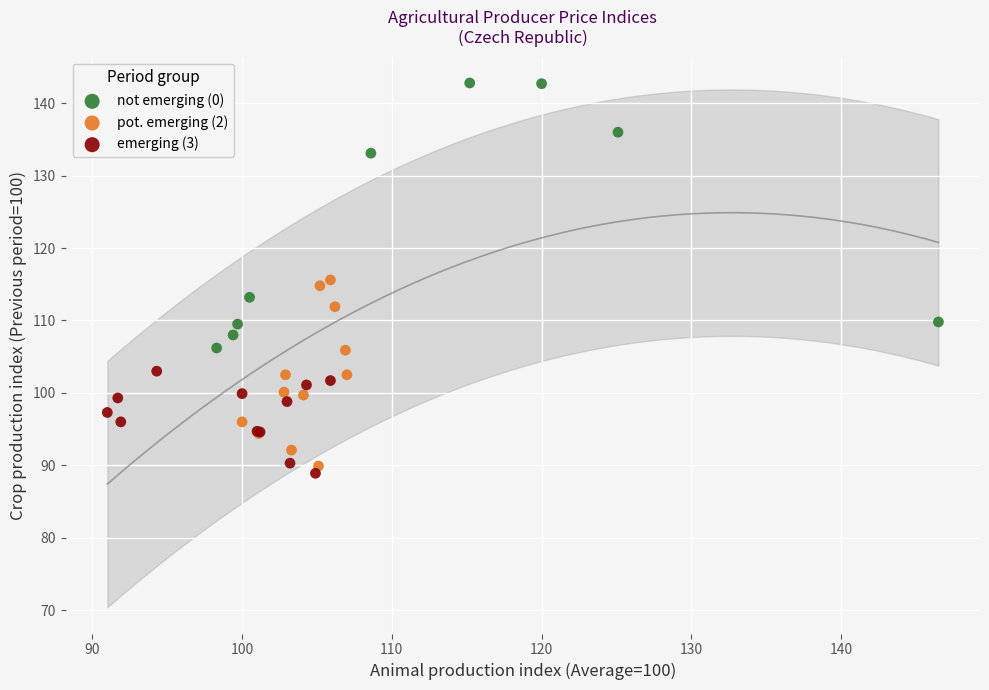

Which series has the widest spread of Y values?

not emerging (0)